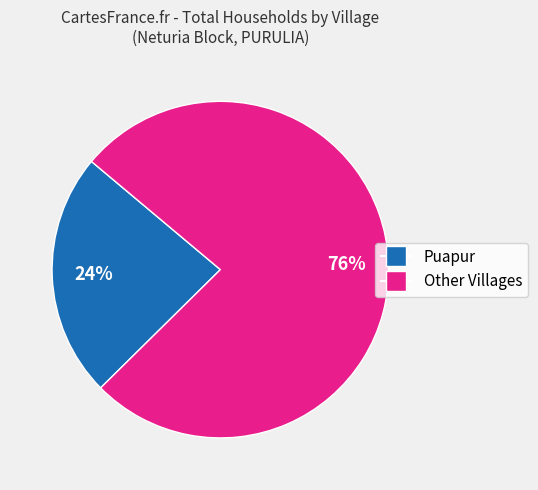

Is there any slice that represents more than half of the pie?

Yes